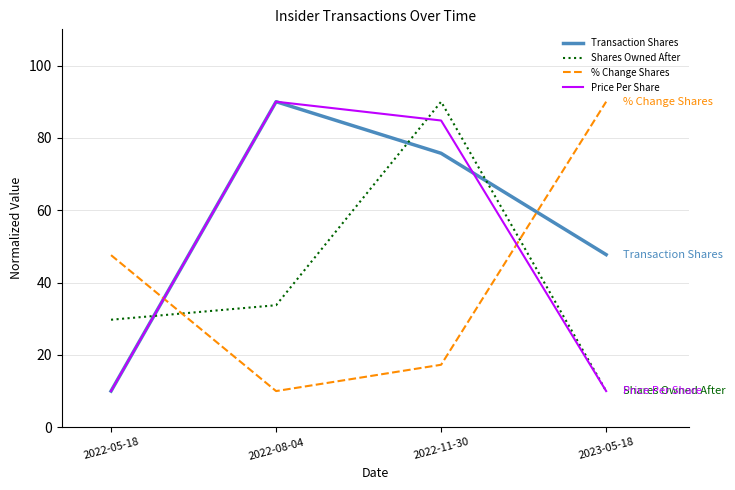

What is the sum of all Shares Owned After values?

163.5